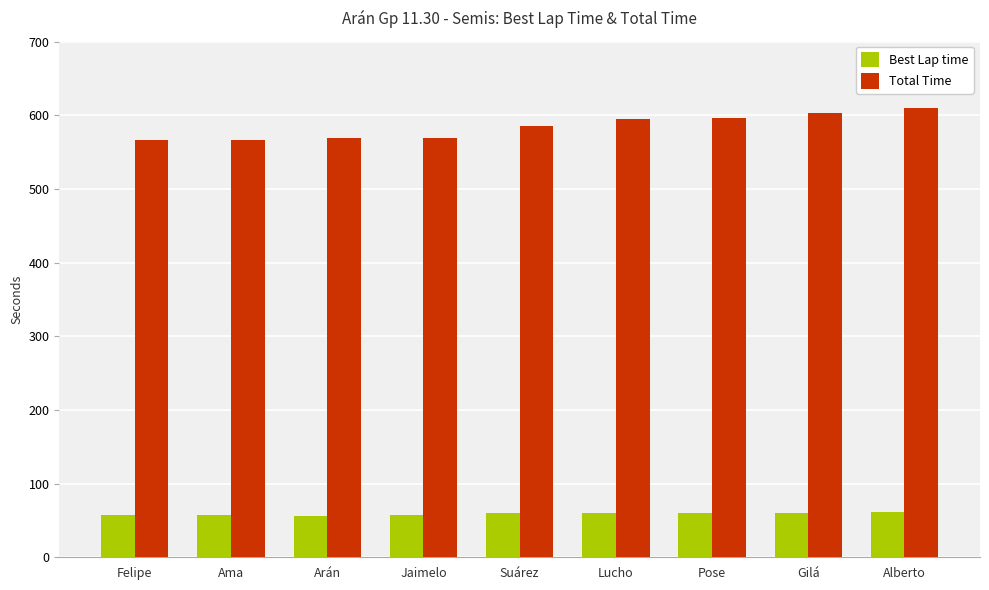

Rank the series by their maximum value, from highest to lowest.

Total Time, Best Lap time